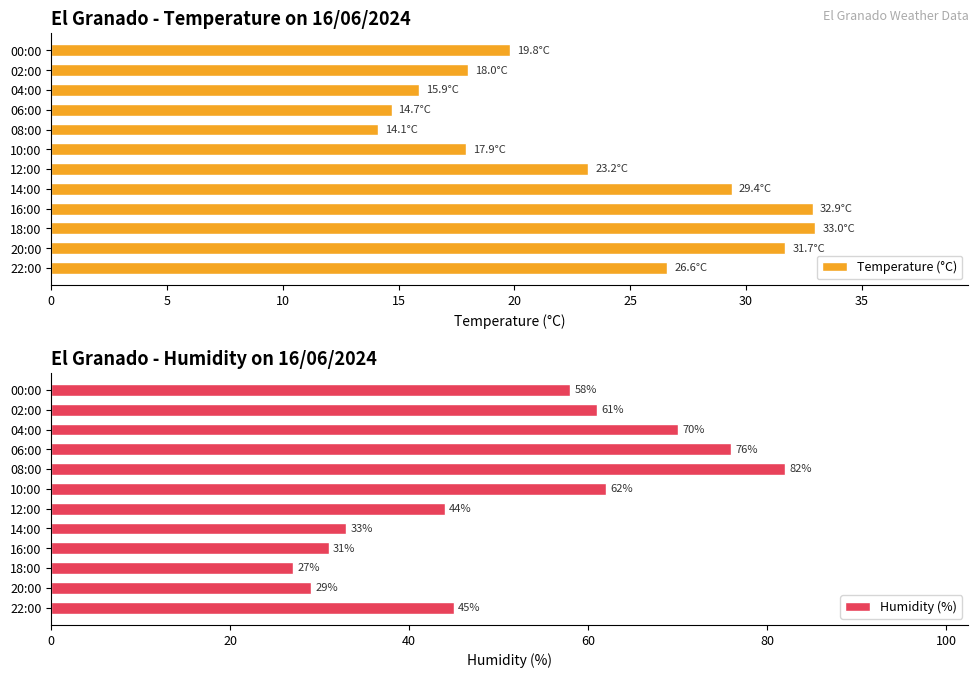

List the series in order of their overall mean, highest first.

Humidity (%), Temperature (°C)